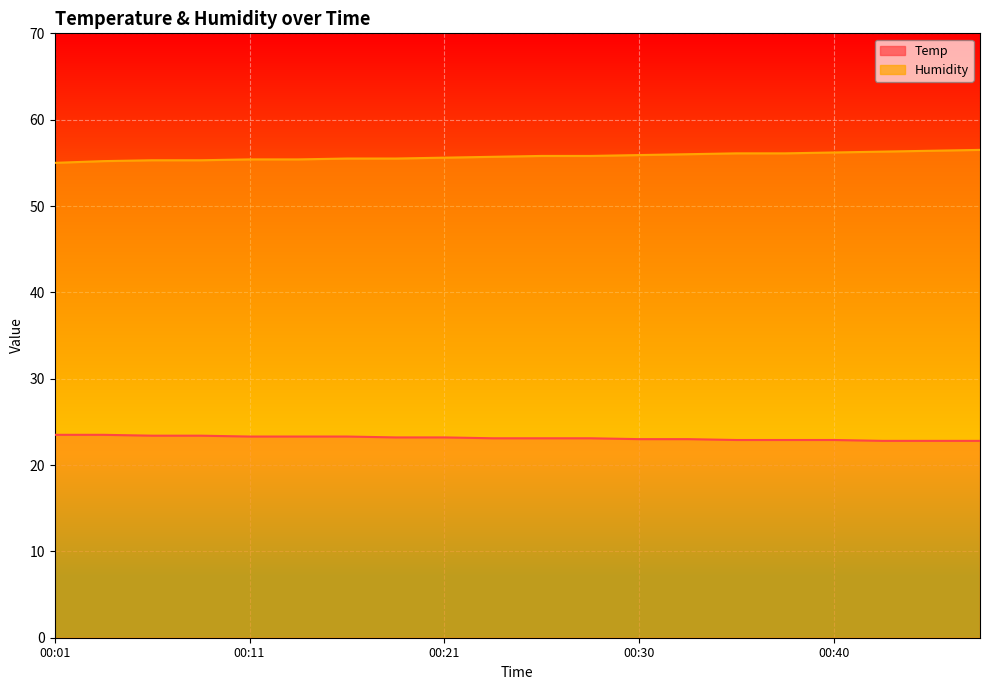

What is the difference between the second highest and second lowest values in the Humidity series?

1.2